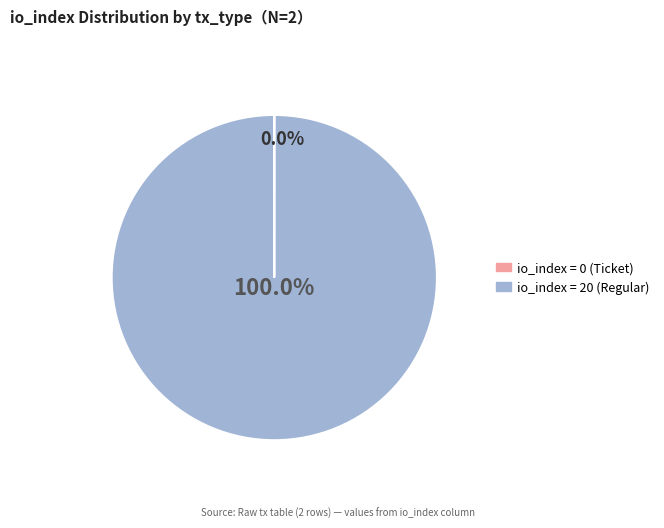

How many segments does this pie chart have?

2